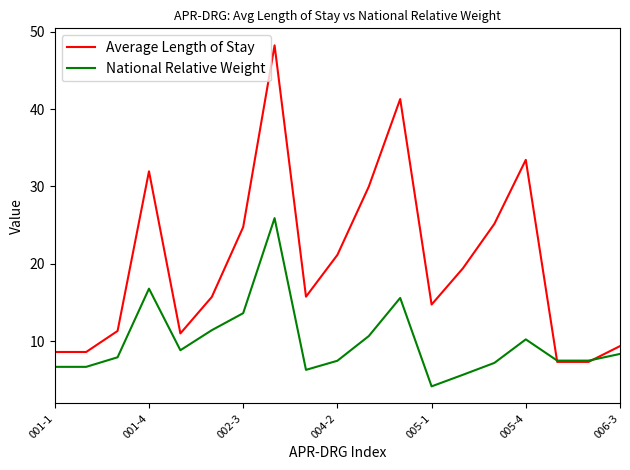

List the series in order of their overall mean, highest first.

Average Length of Stay, National Relative Weight